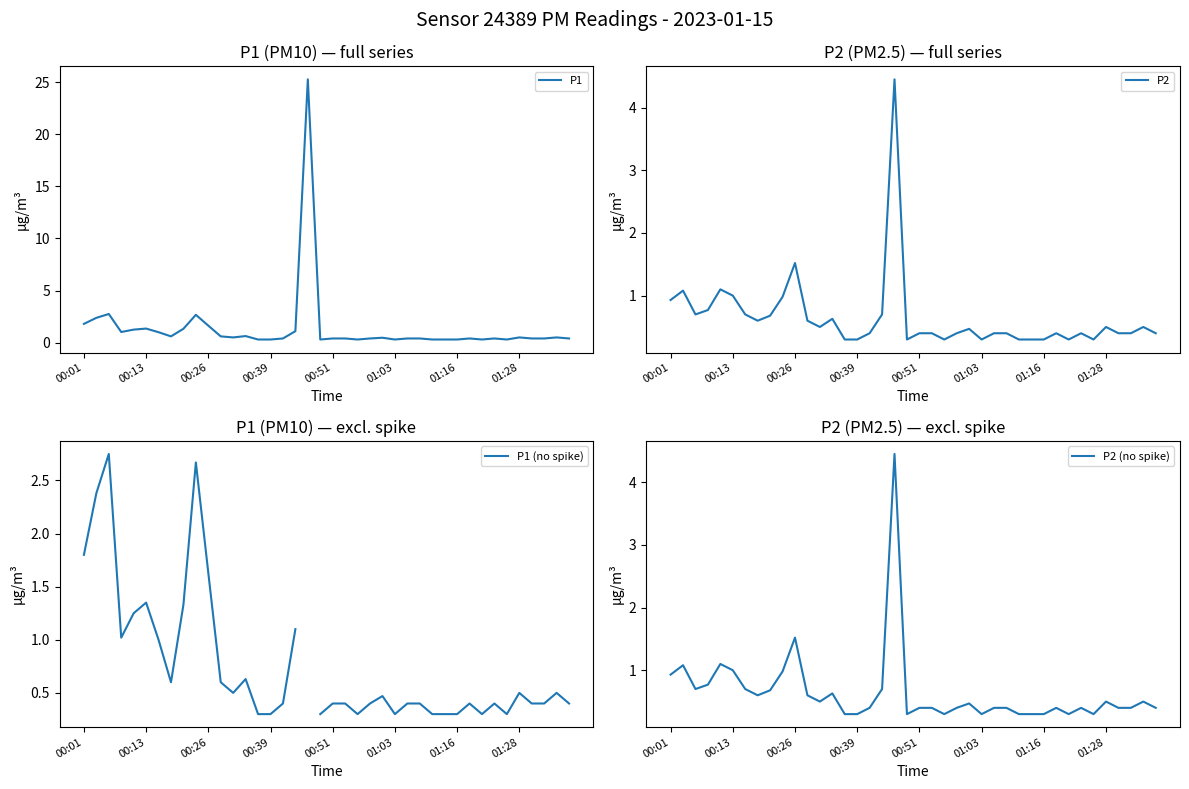

The P1 series shows 0.1 at 32. True or false?

False